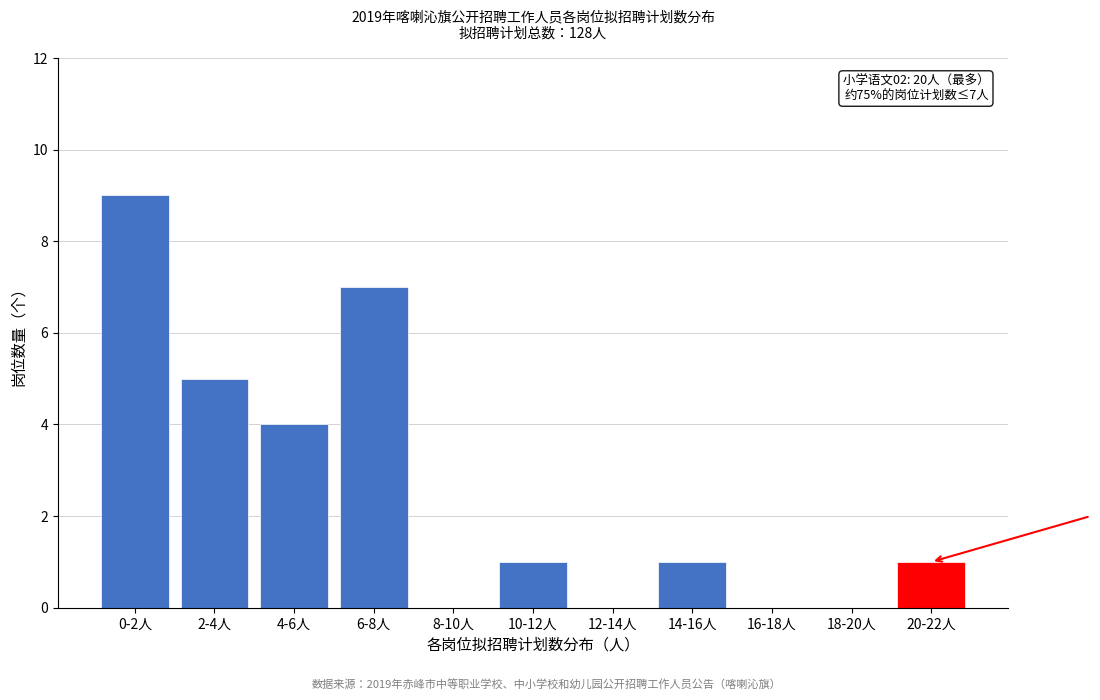

Reading right to left, extract all data points from this chart.

20-22人=1	18-20人=0	16-18人=0	14-16人=1	12-14人=0	10-12人=1	8-10人=0	6-8人=7	4-6人=4	2-4人=5	0-2人=9